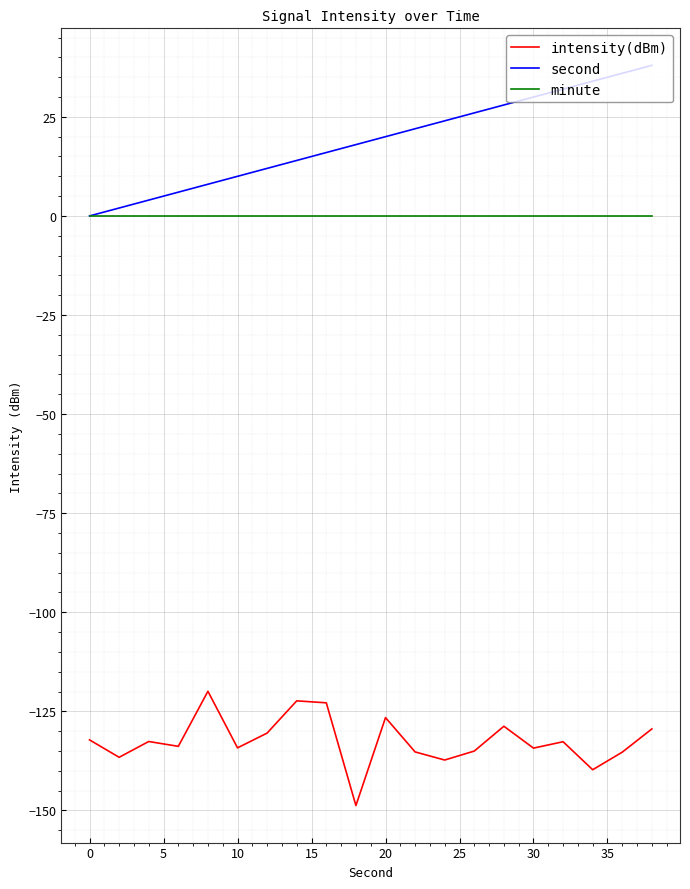

Which series has the largest range (max minus min)?

second